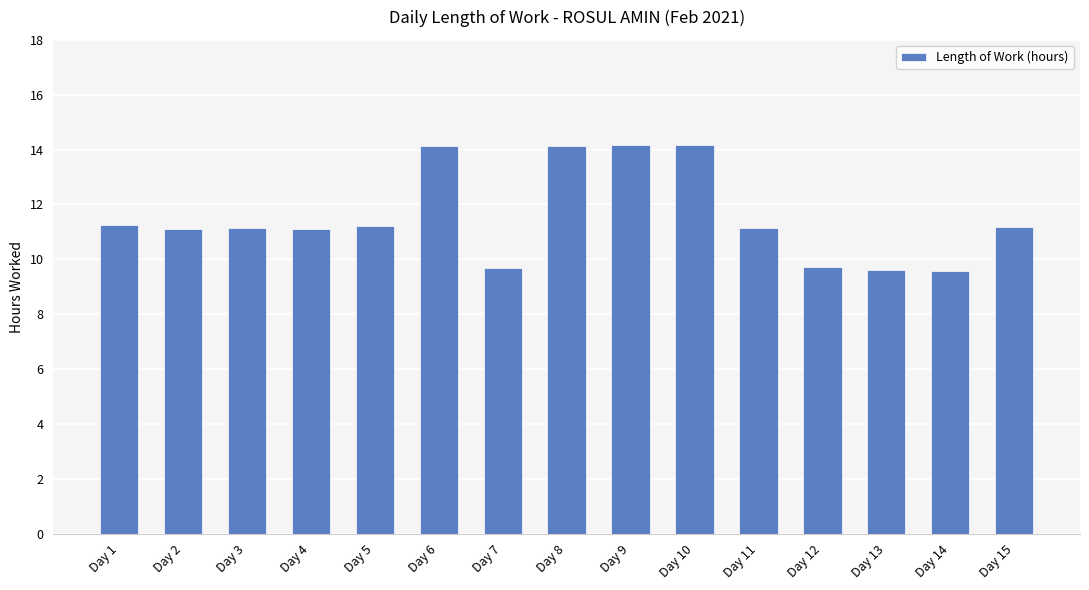

Read the value at Day 6.

14.1